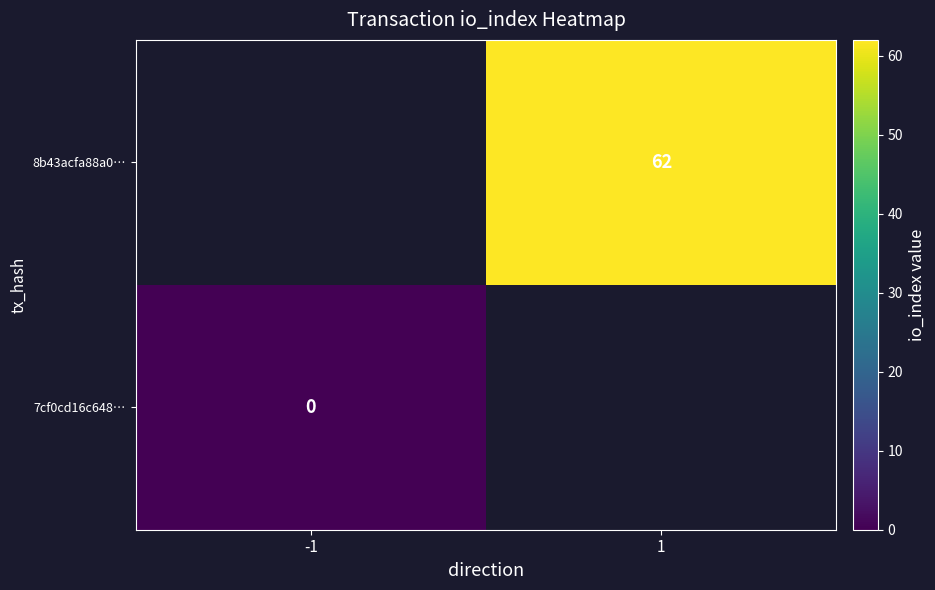

Is the value of 8b43acfa88a0… at 1 greater than the value of 7cf0cd16c648… at -1?

Yes